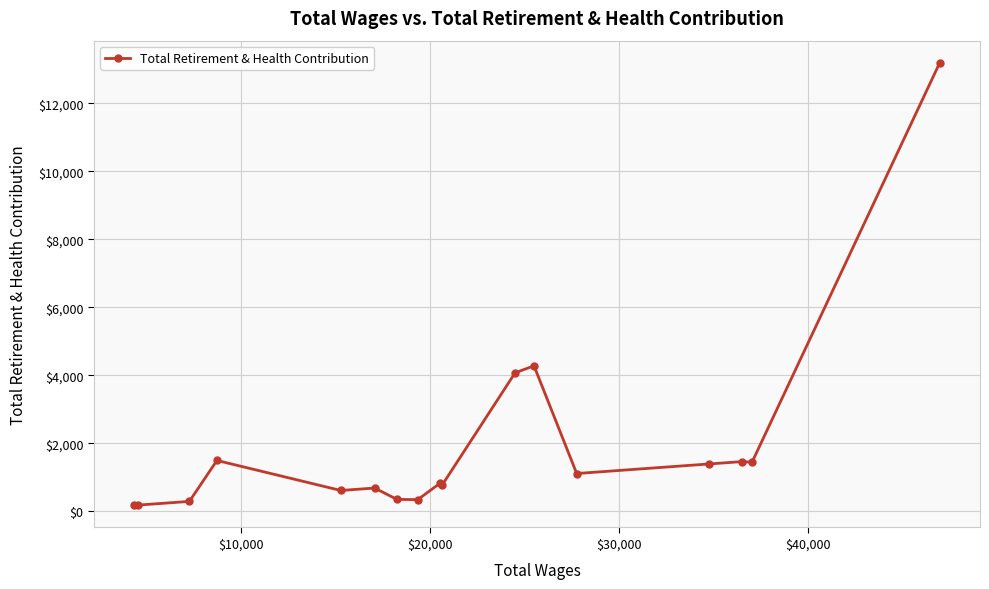

What is the difference between the maximum and minimum values?

13014